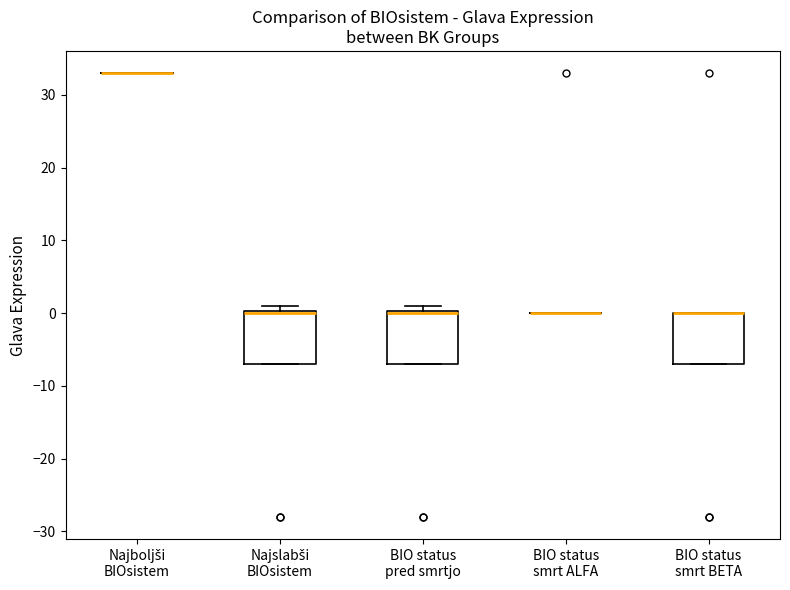

Reading left to right, read every box against the y-axis: the position of its median line, the range the box covers, and the ends of its whiskers. The values are not printed on the chart, so give them approximately, as read against the axis.

Najboljši BIOsistem: box collapsed to a line at 33, whiskers 33 to 33
Najslabši BIOsistem: median 0 (drawn on the box's upper edge), box -7 to 0, whiskers -7 to 1
BIO status pred smrtjo: median 0 (drawn on the box's upper edge), box -7 to 0, whiskers -7 to 1
BIO status smrt ALFA: box collapsed to a line at 0, whiskers 0 to 0
BIO status smrt BETA: median 0 (drawn on the box's upper edge), box -7 to 0, whiskers -7 to 0